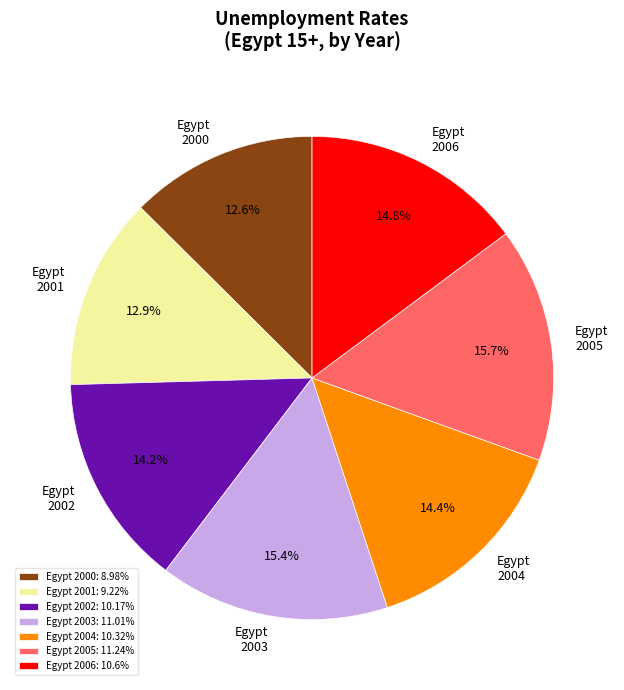

Does Egypt 2004 account for over 50% of the chart?

No